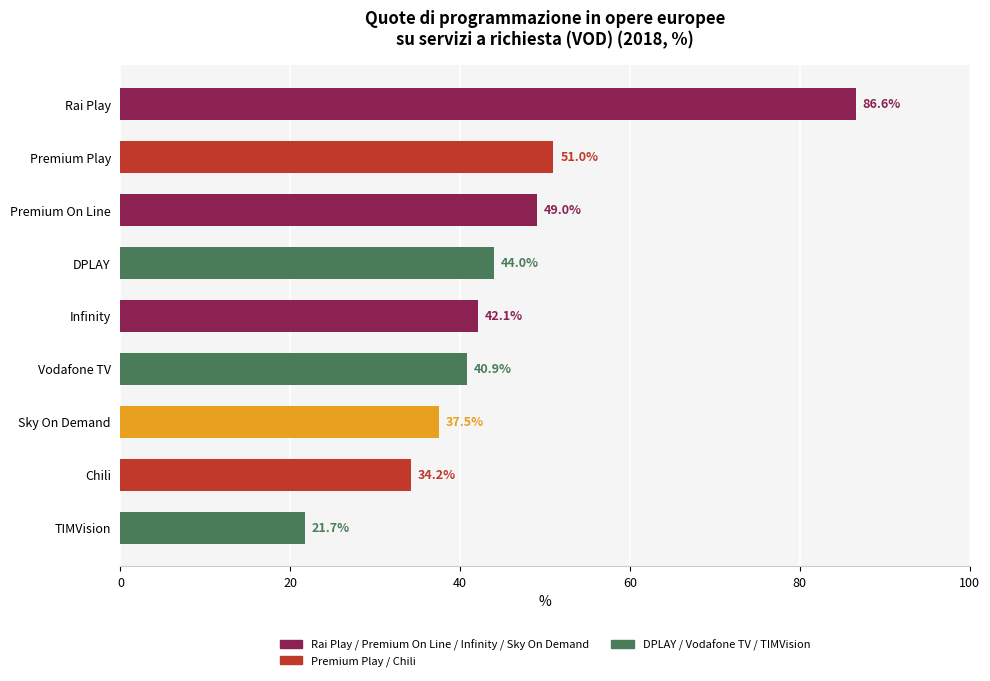

Are the bars grouped side by side (vs. stacked)?

No